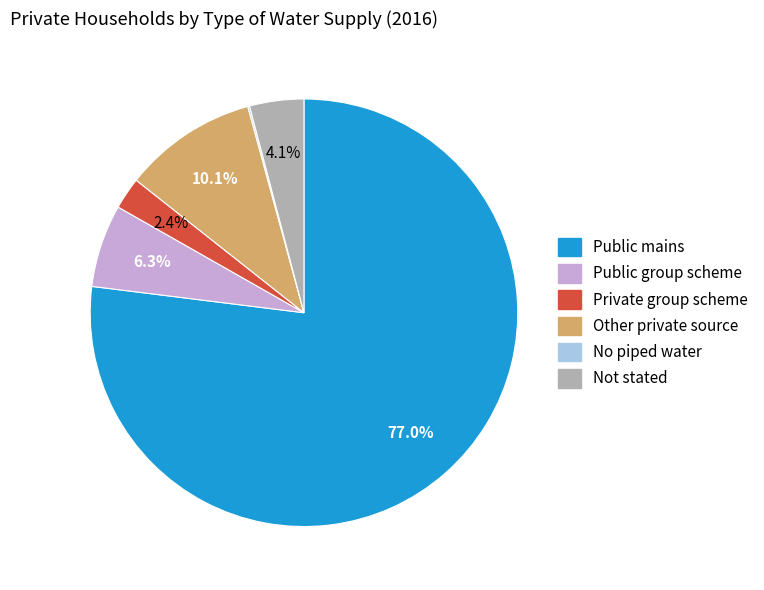

Between Public mains and Public group scheme, which is larger?

Public mains